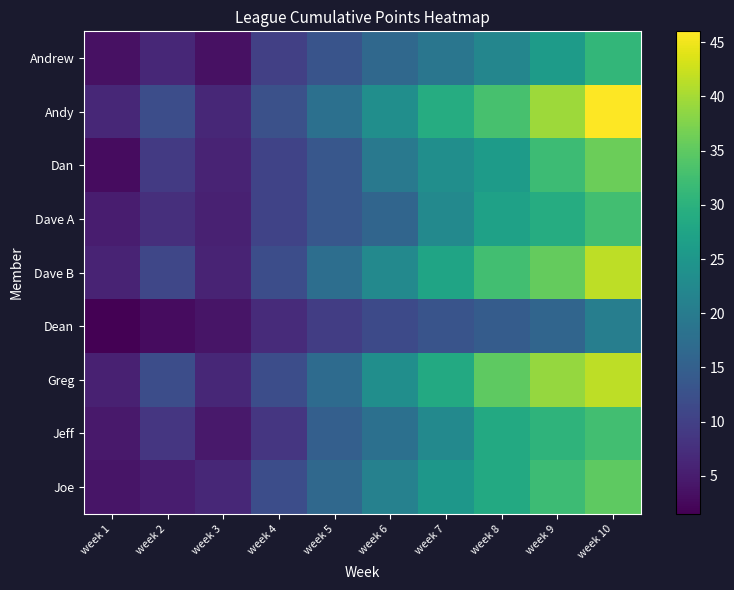

List the series in order of their peak value, lowest first.

Dean, Andrew, Dave A, Jeff, Joe, Dan, Dave B, Greg, Andy